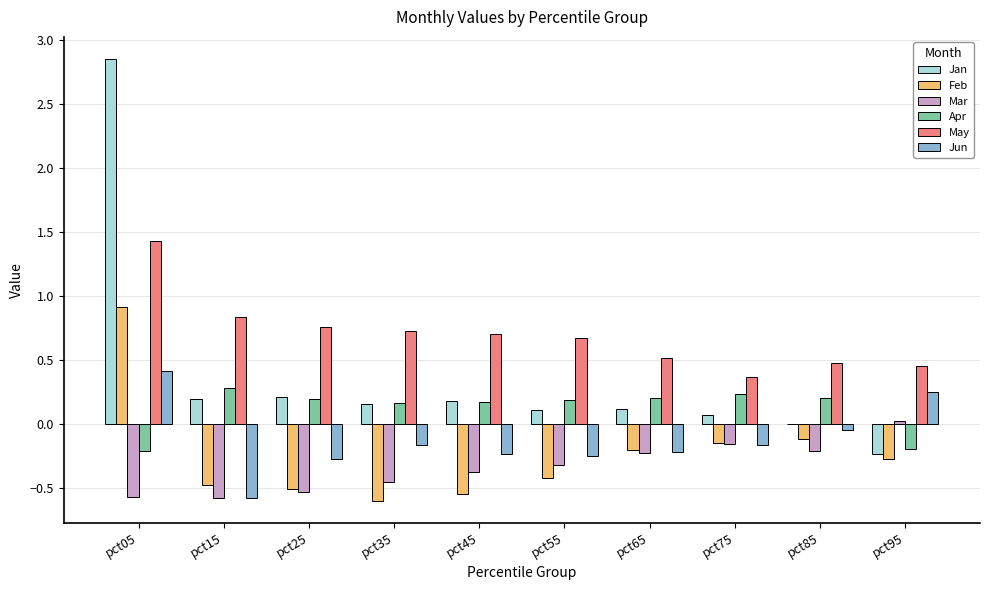

What is the highest value of the May series?

1.4